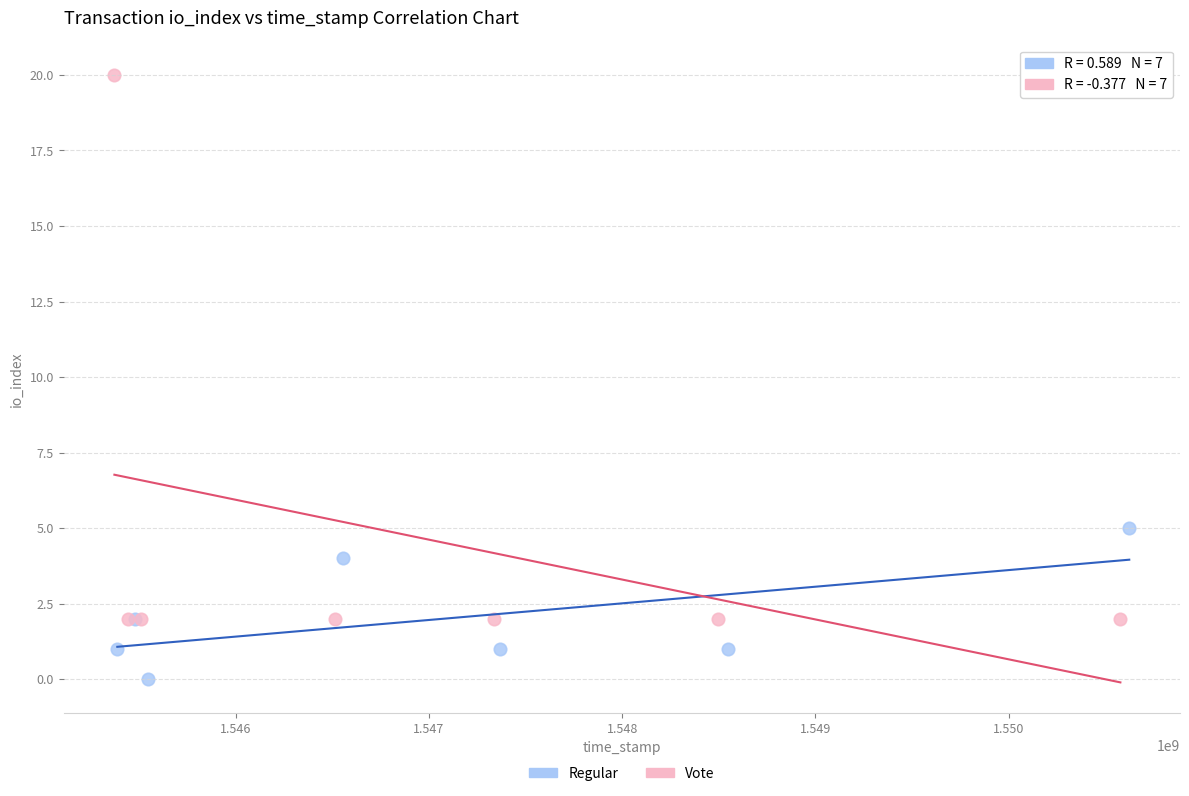

Which series reaches the maximum Y coordinate?

Vote